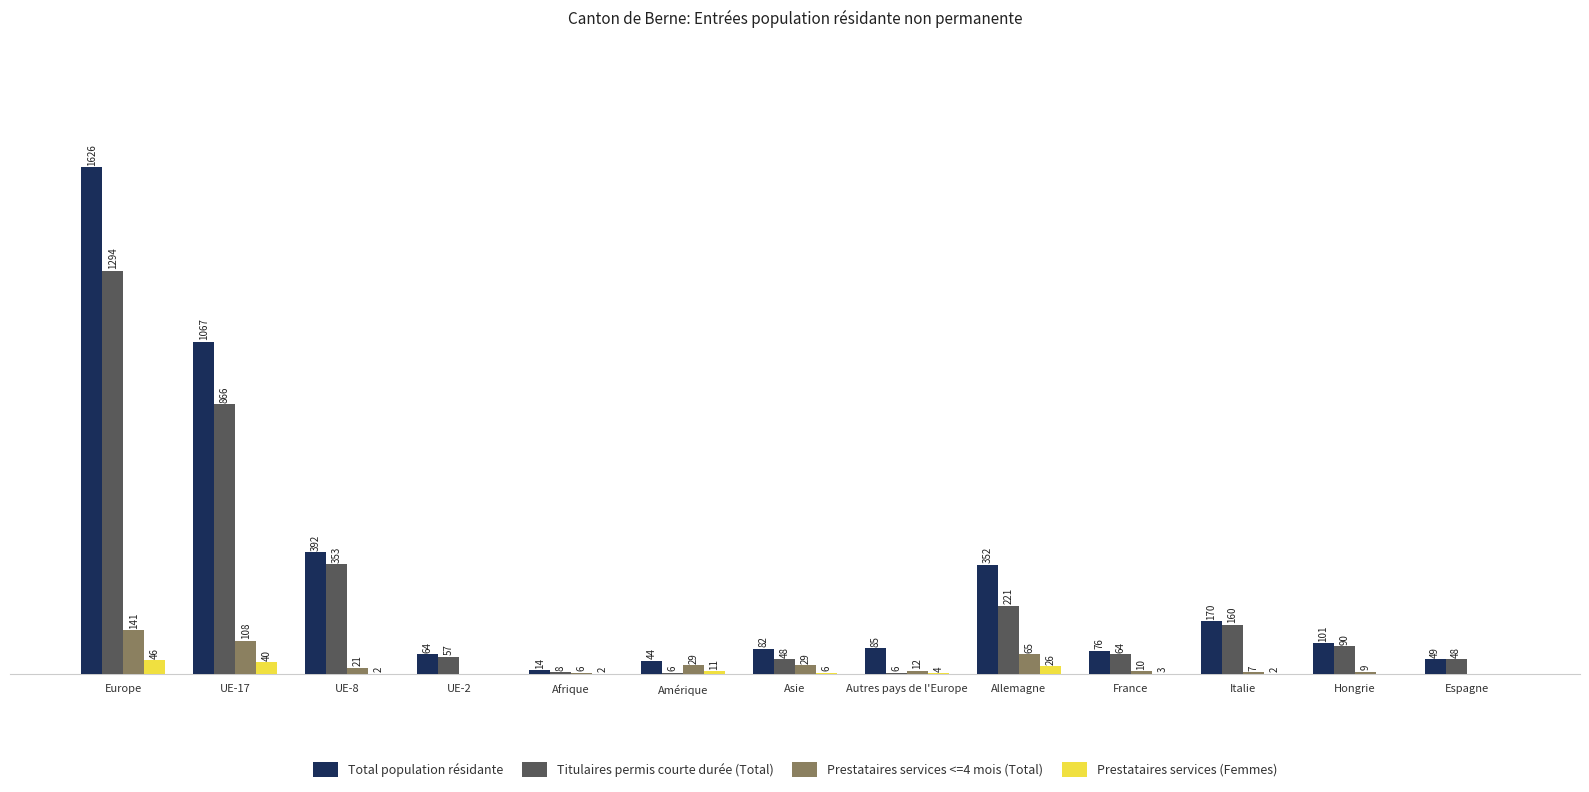

Between Europe and Amérique, which series saw the biggest shift?

Total population résidante